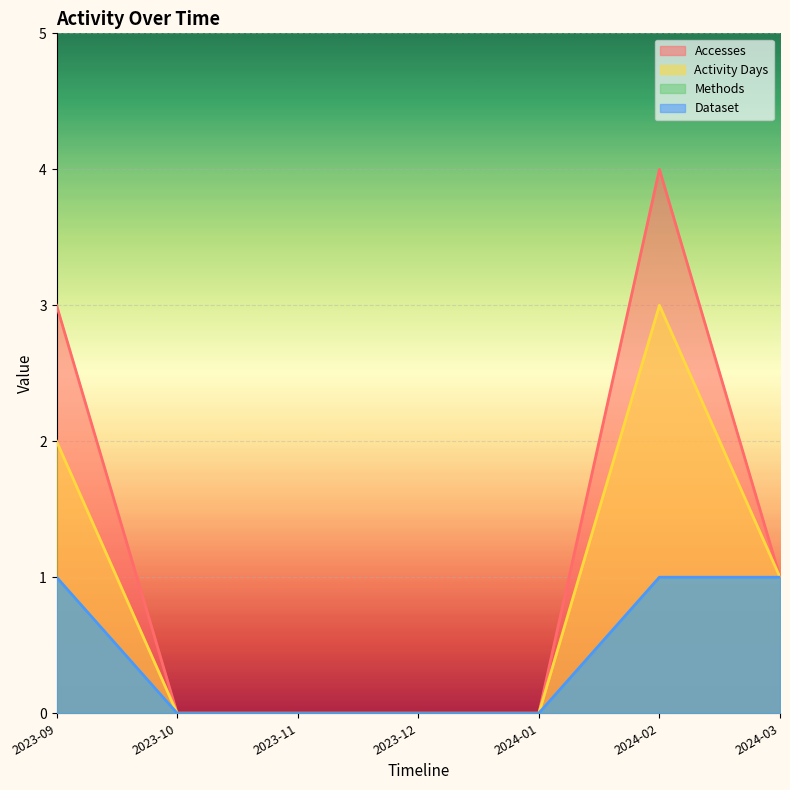

Is the value of Dataset at 2024-03 greater than the value of Accesses at 2024-03?

No